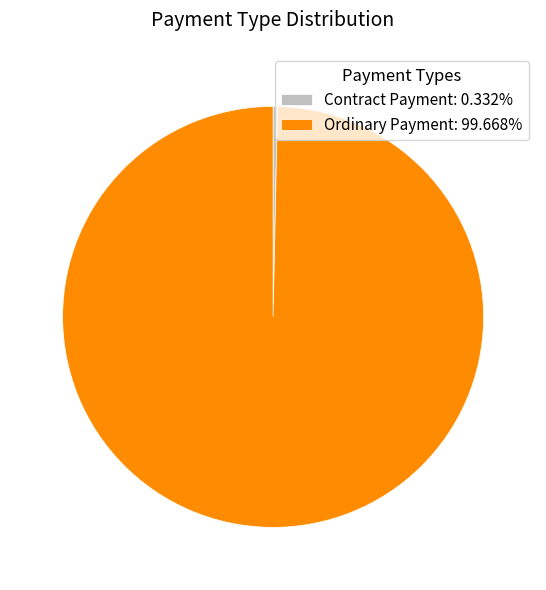

Is it true that Ordinary Payment is 86% of the pie?

False